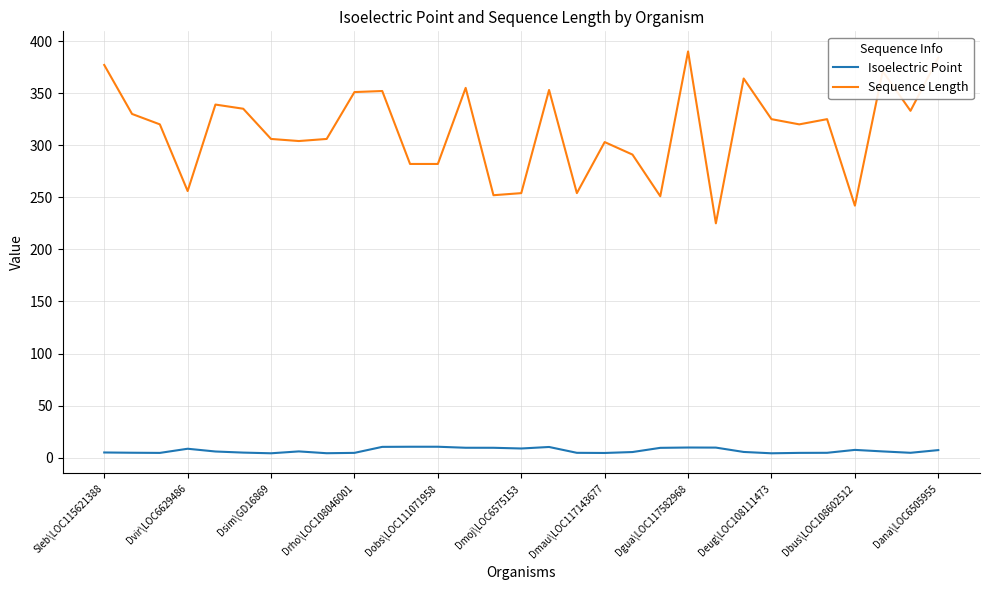

What is the lowest value of the Sequence Length series?

225.0